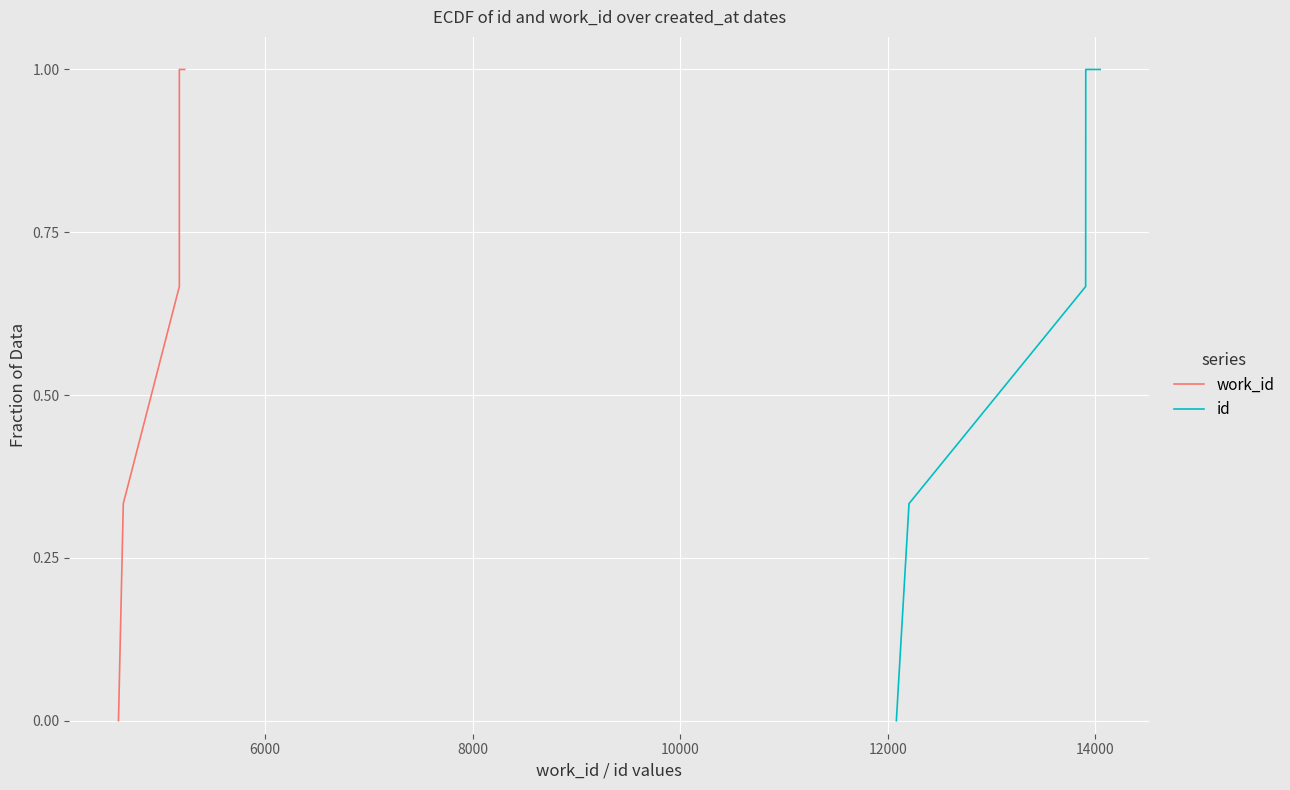

How many data points does each series have?

5